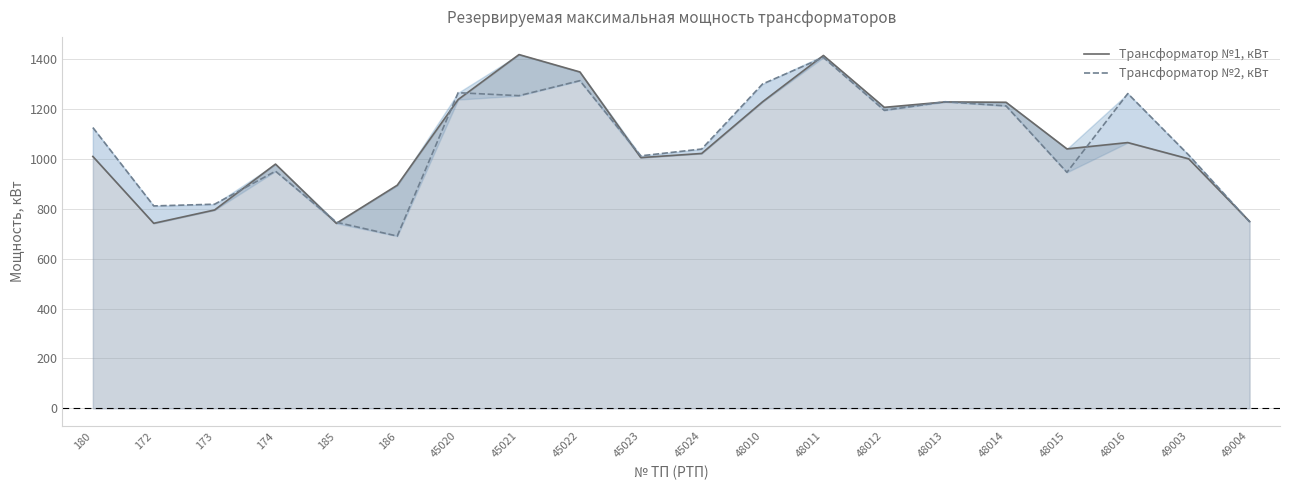

Where does the Трансформатор №2, кВт series first go above 1125?

45020